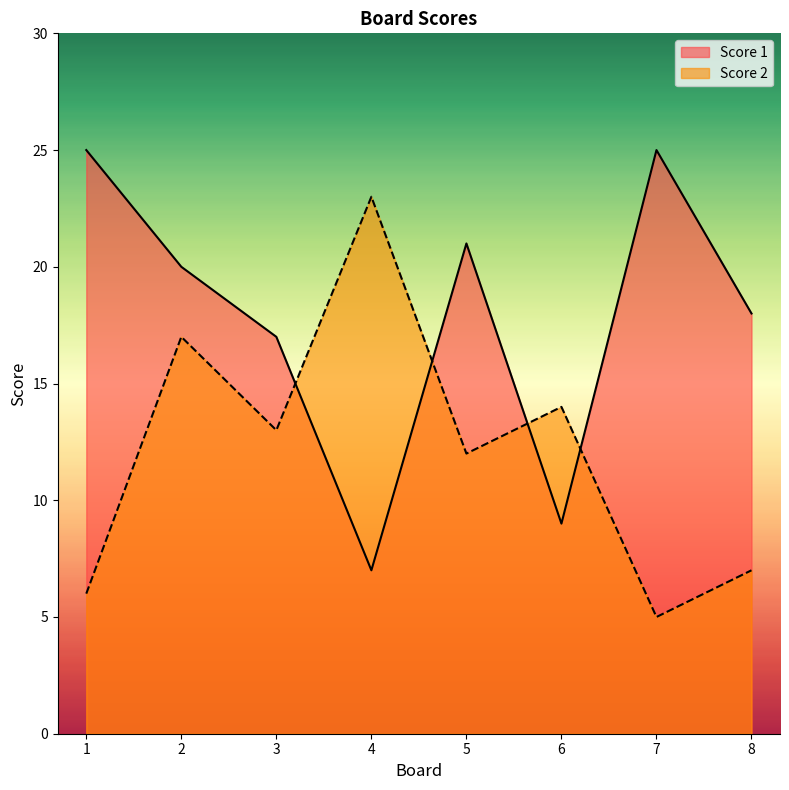

Which label corresponds to the largest value in the chart?

1